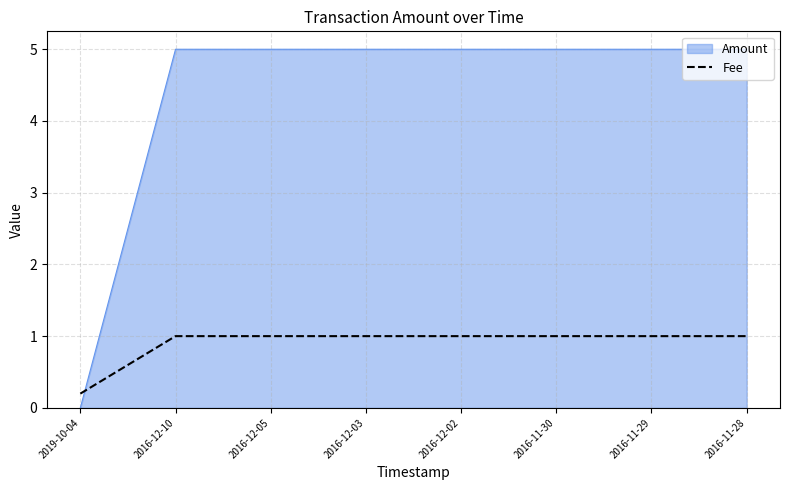

Which series has the largest range (max minus min)?

Amount